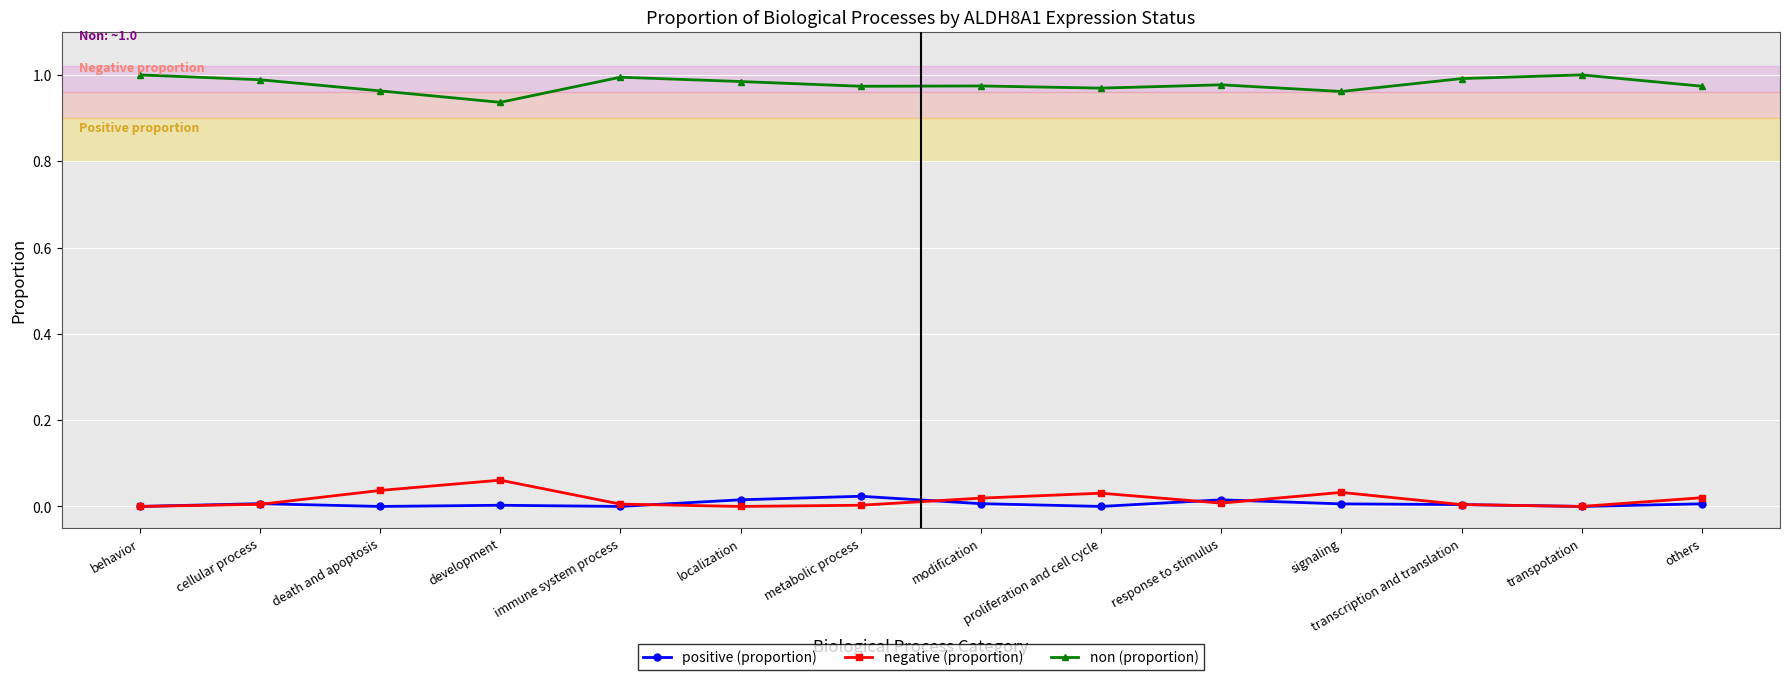

True or false: positive (proportion) has more than 2 interior local peaks.

True